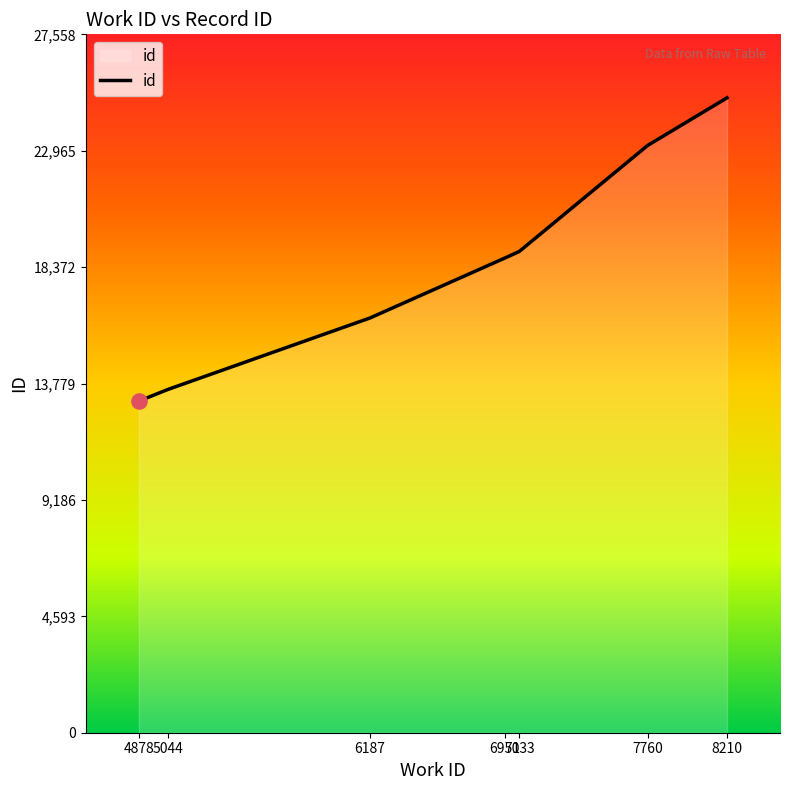

What is the ratio of the value at 6187 to the value at 8210?

0.7